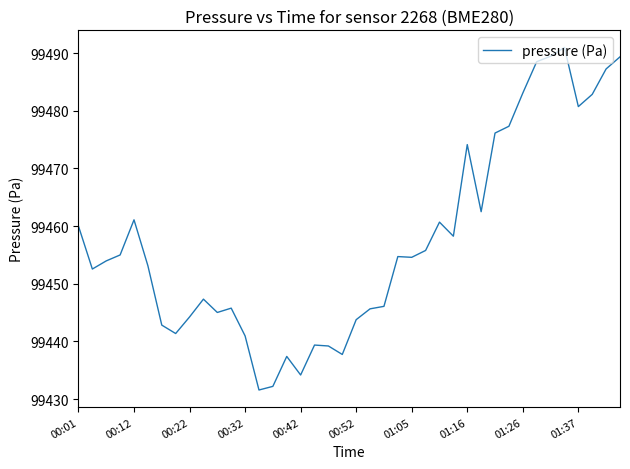

What is the minimum value shown in the chart?

99431.6